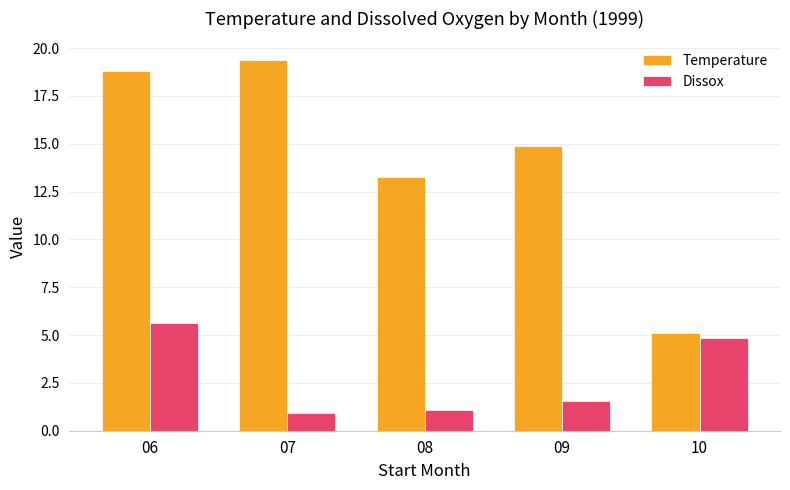

What is the spread (max minus min) of values at 10?

0.3